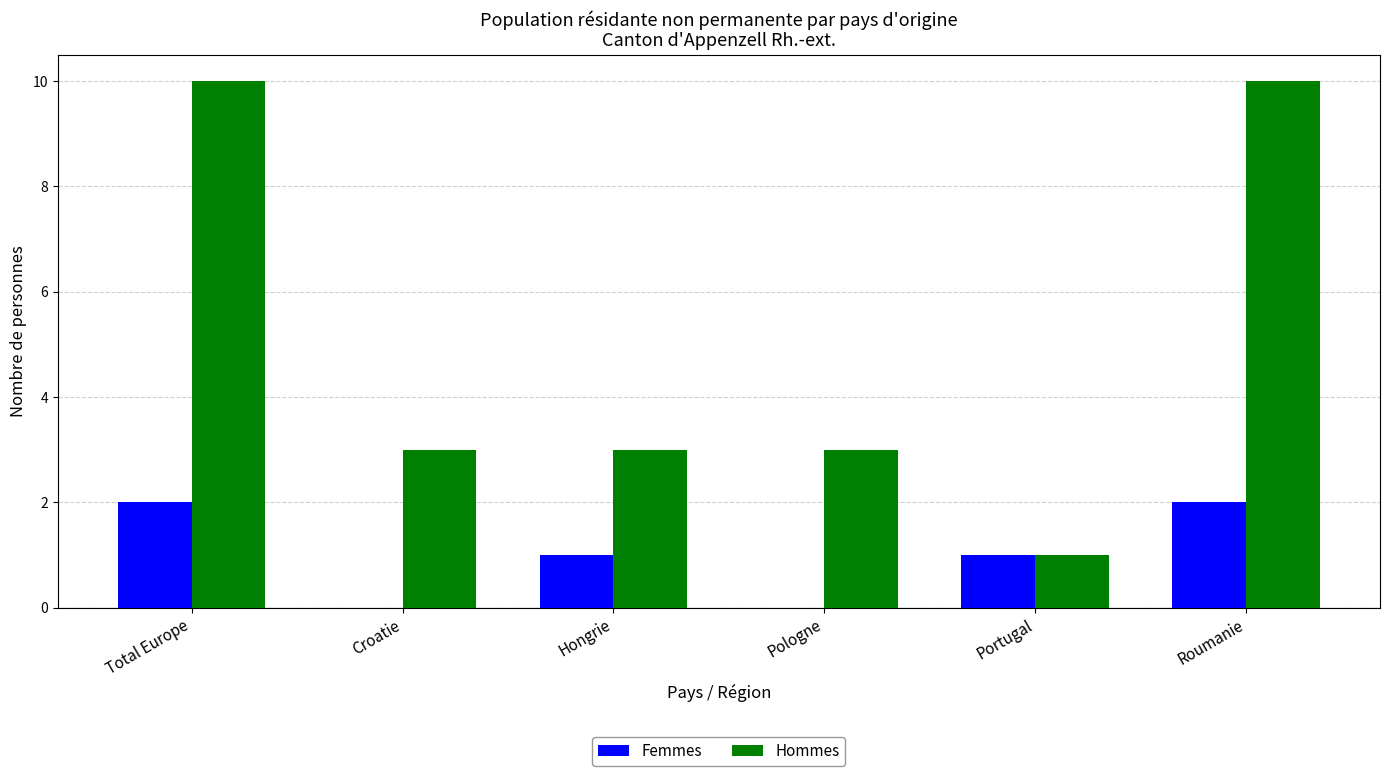

Which series changed the most between Pologne and Portugal?

Hommes